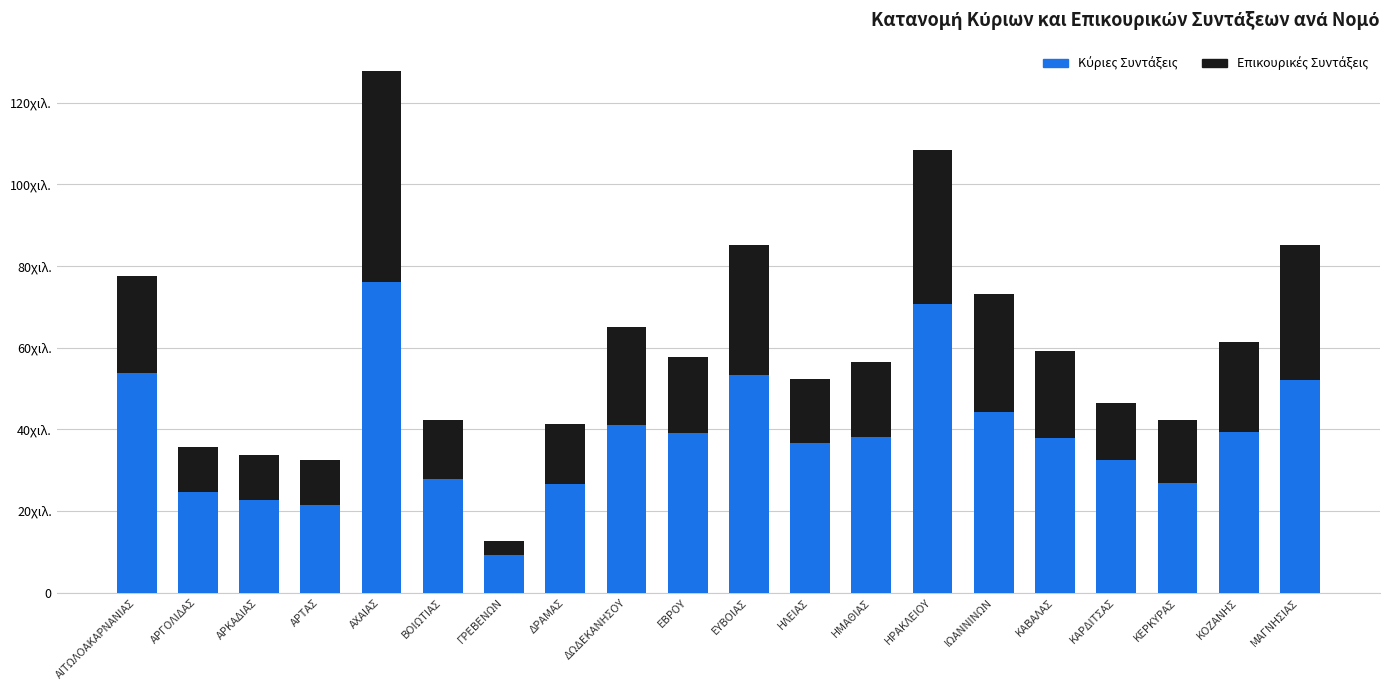

What position from the right is ΗΡΑΚΛΕΙΟΥ?

7